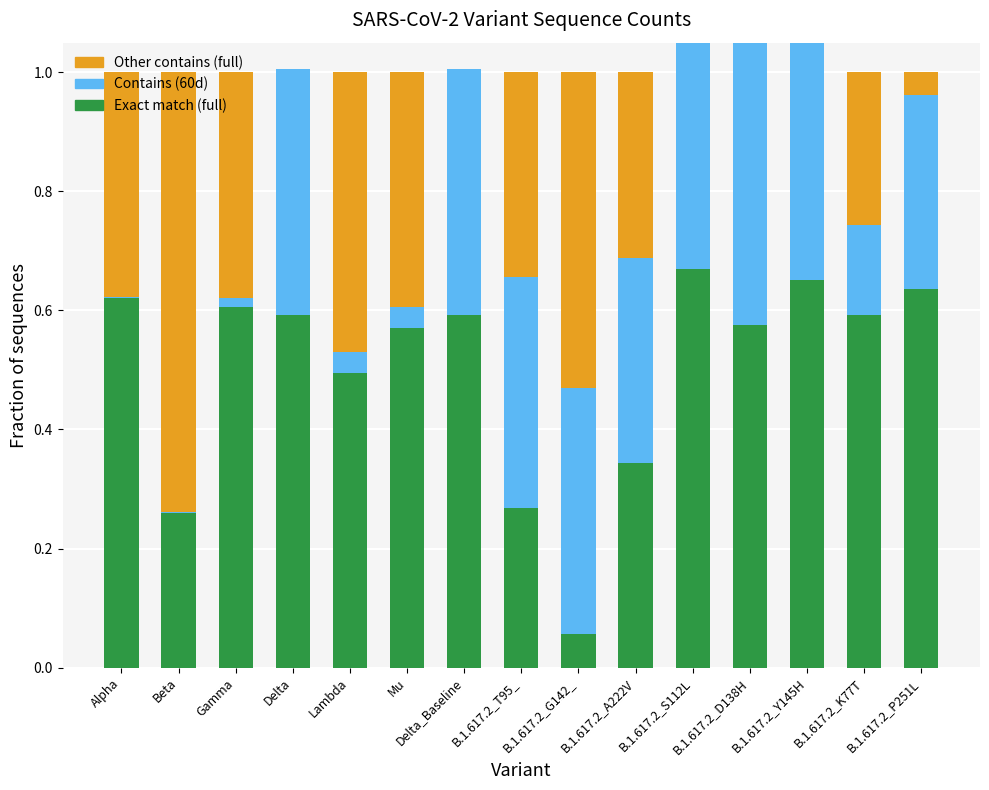

What is the difference between the Contains (60d) values at Mu and B.1.617.2_S112L?

0.4